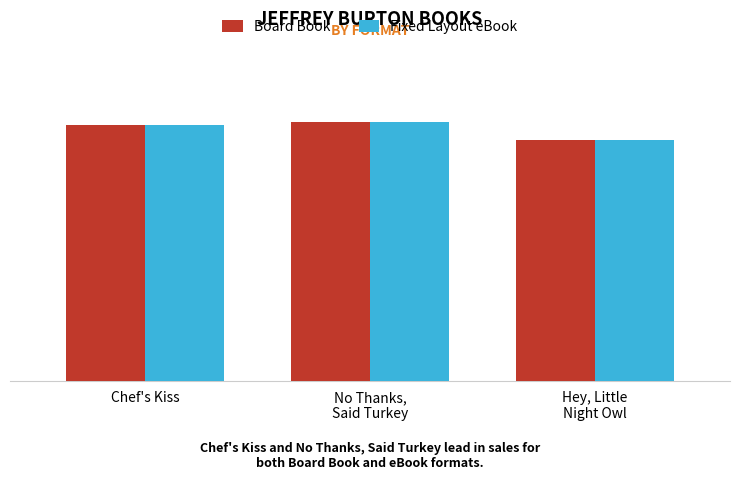

What is the total value across all series at Hey, Little
Night Owl?

410003998